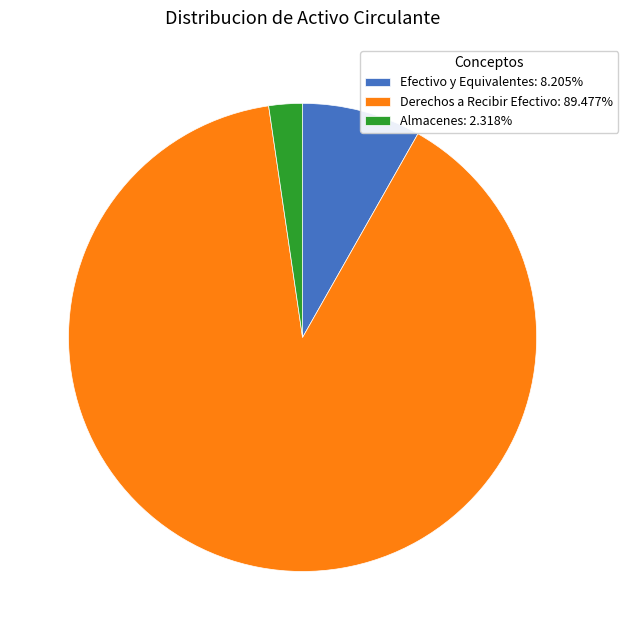

Combined, do Efectivo y Equivalentes: 8.205% and Derechos a Recibir Efectivo: 89.477% account for over 50%?

Yes